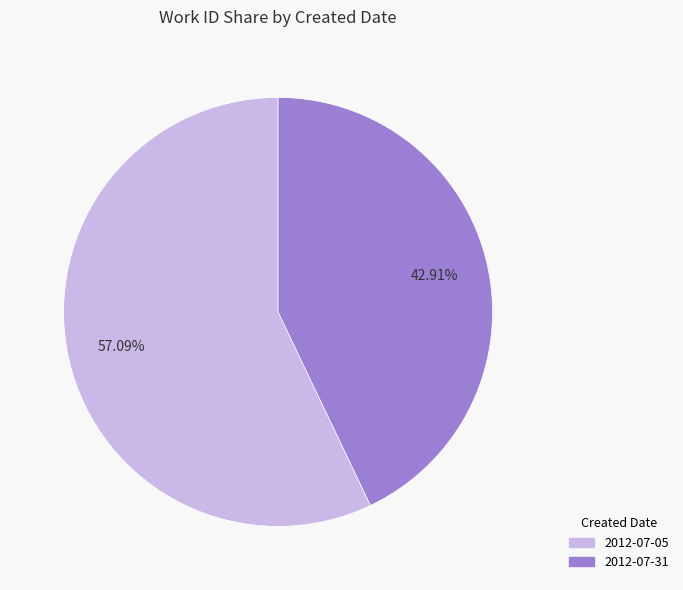

What is the ratio of the value at 2012-07-05 to the value at 2012-07-31?

1.3